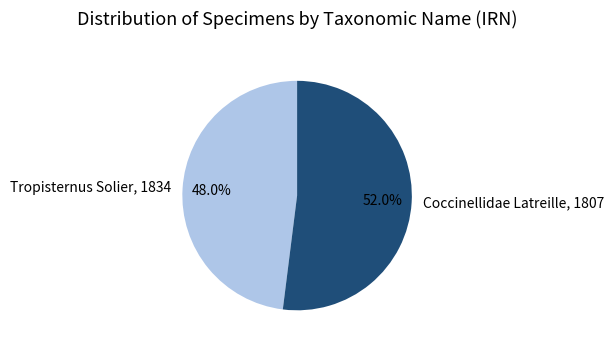

Approximately how many times larger is the value at Tropisternus Solier, 1834 compared to Coccinellidae Latreille, 1807?

0.9